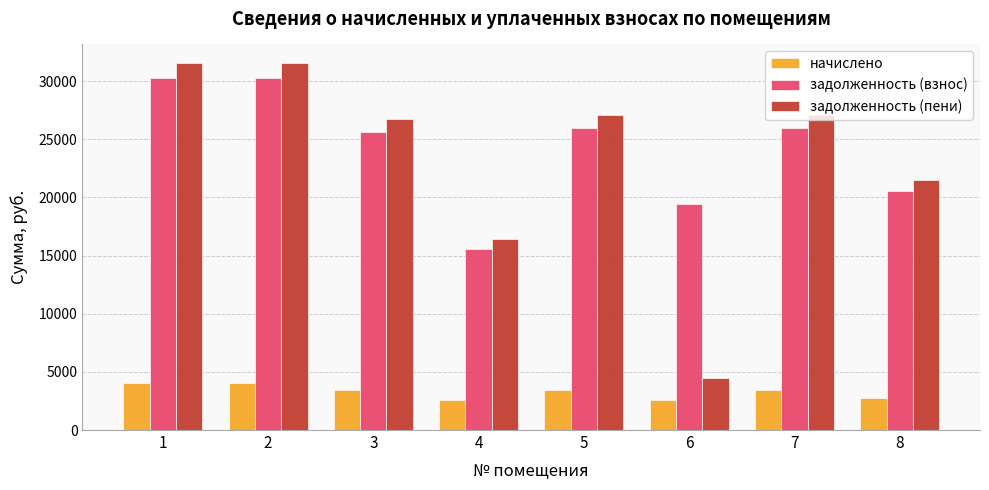

Rank the series by their maximum value, from highest to lowest.

задолженность (пени), задолженность (взнос), начислено